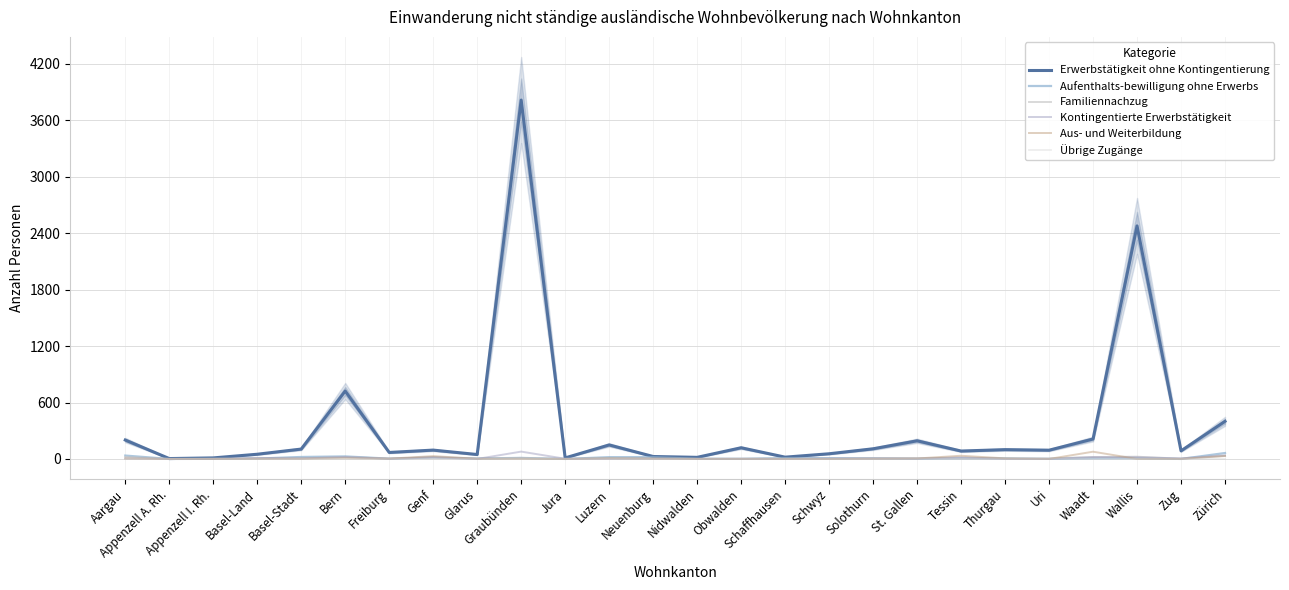

What are all the series names shown in the legend?

Erwerbstätigkeit ohne Kontingentierung, Aufenthalts-bewilligung ohne Erwerbs, Familiennachzug, Kontingentierte Erwerbstätigkeit, Aus- und Weiterbildung, Übrige Zugänge